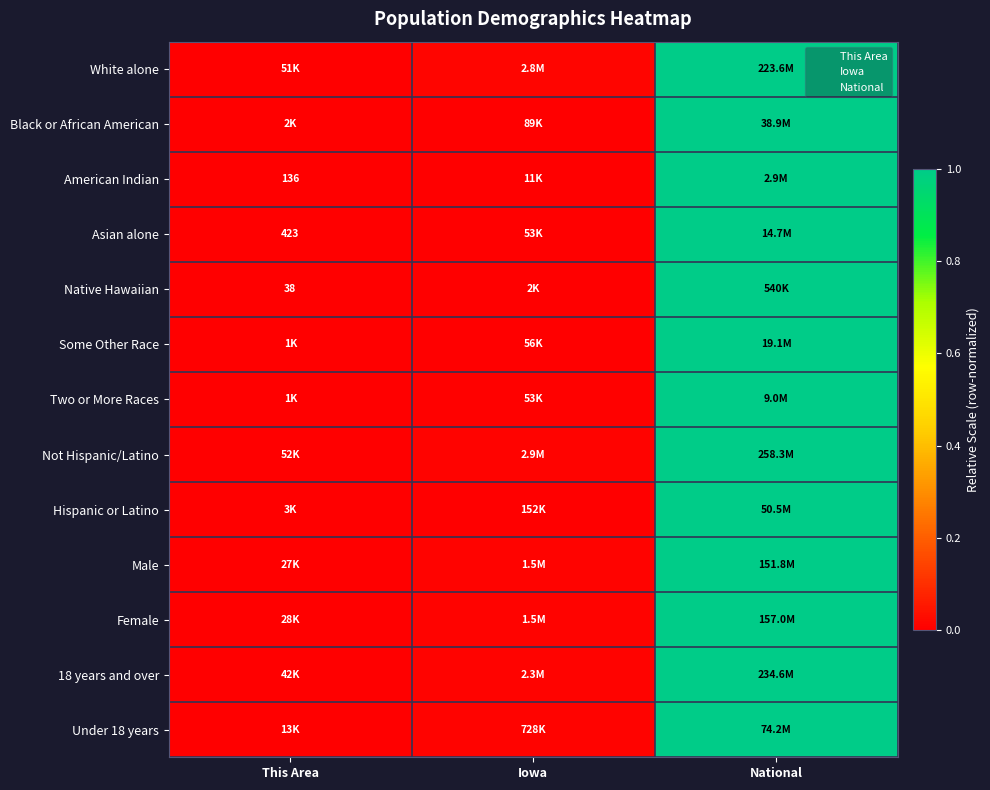

The Under 18 years series shows 0.5 at National. True or false?

False